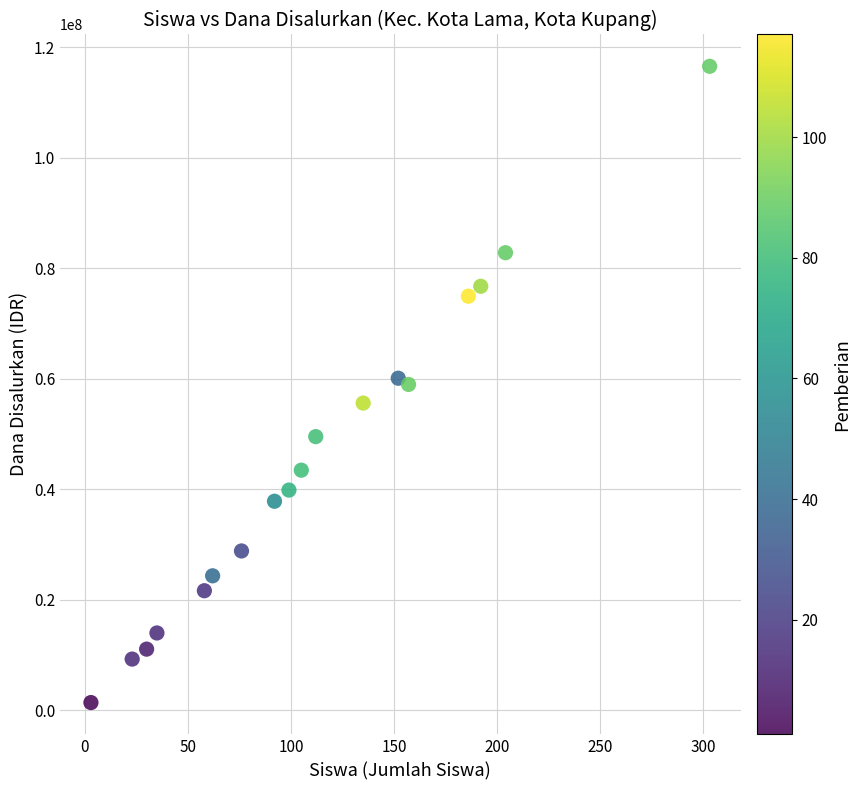

What is the range of Y values (max minus min)?

115200000